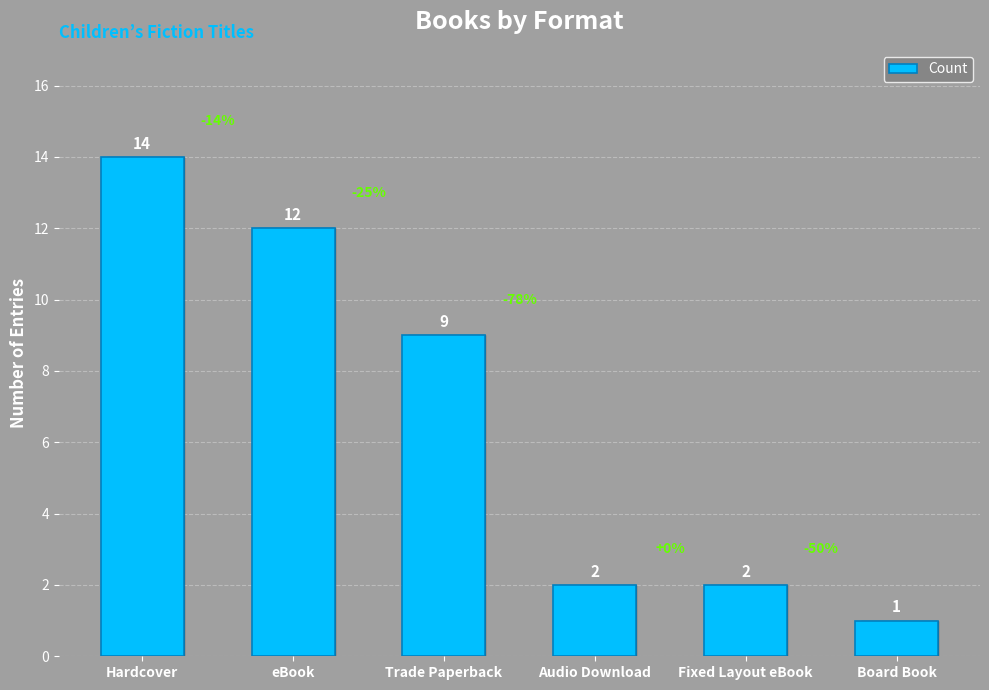

Count the number of categories in the chart.

6